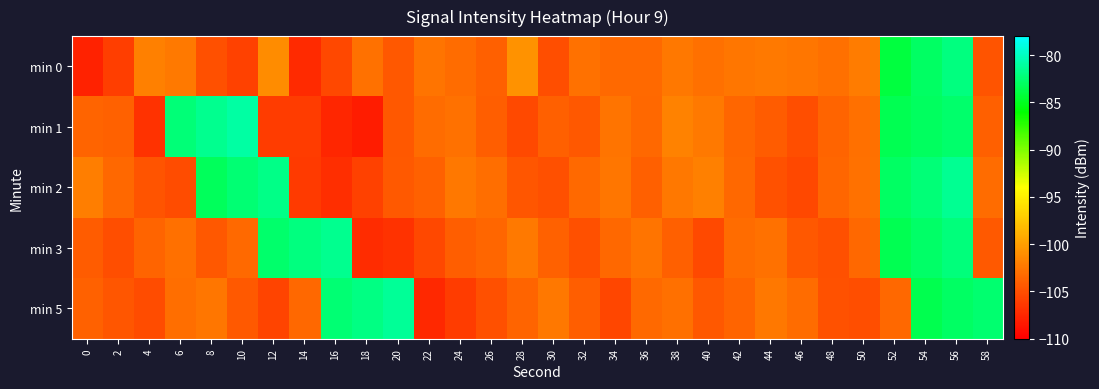

What is the greatest value displayed?

-81.0